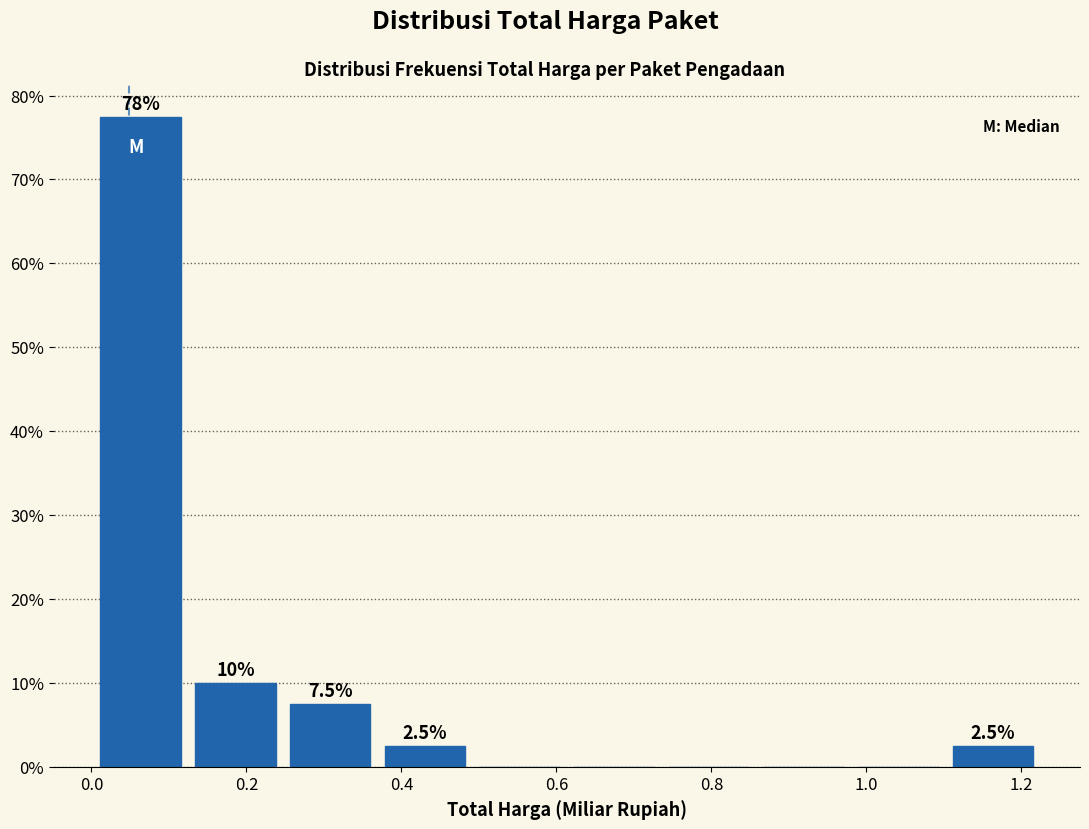

Which range on the x-axis has the tallest bar?

0.00 to 0.12